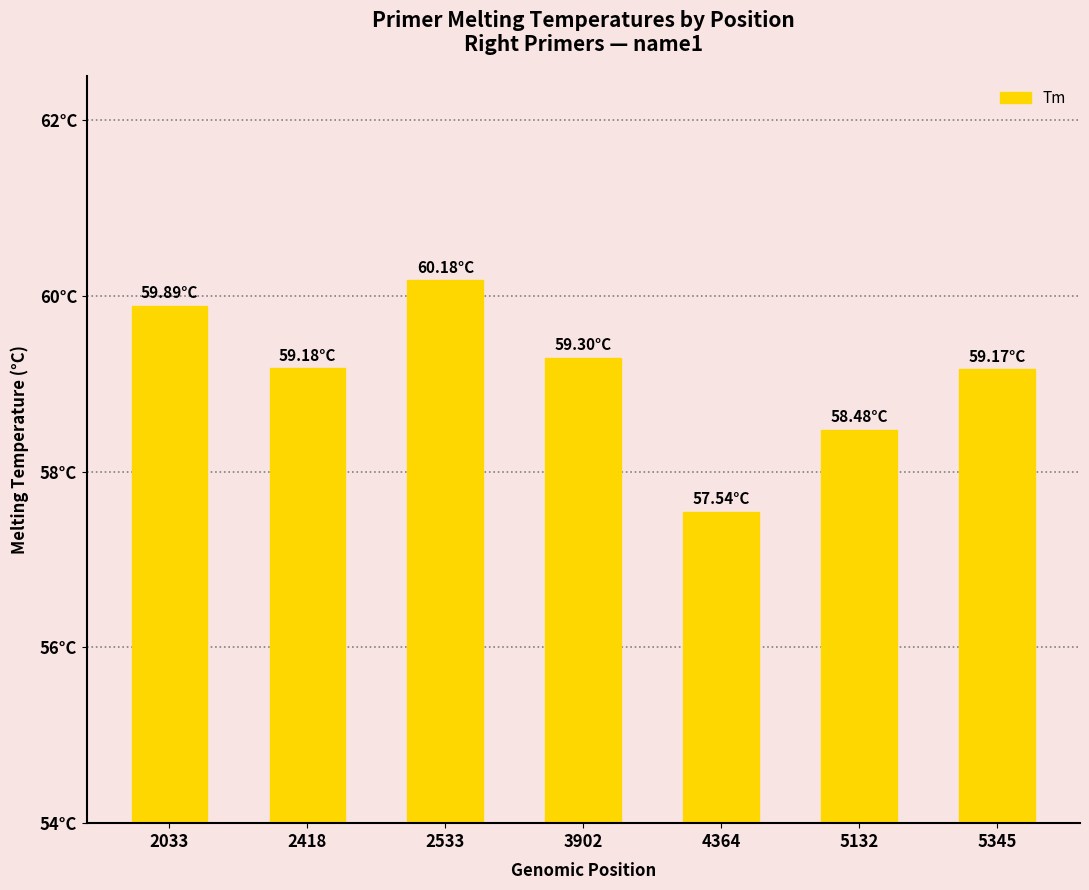

Are the bars grouped side by side (vs. stacked)?

No